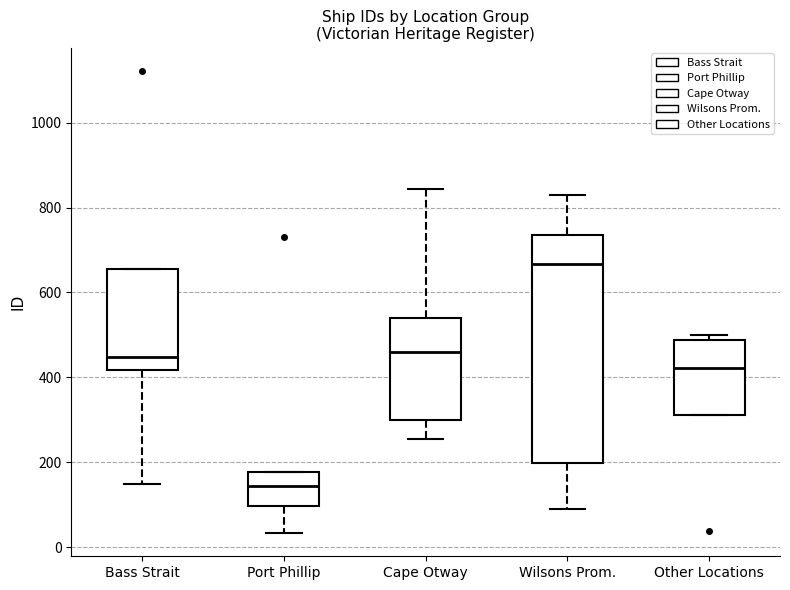

Reading left to right, read every box against the y-axis: the position of its median line, the range the box covers, and the ends of its whiskers. The values are not printed on the chart, so give them approximately, as read against the axis.

Bass Strait: median 440, box 420 to 660, whiskers 140 to 660
Port Phillip: median 140, box 100 to 180, whiskers 40 to 180
Cape Otway: median 460, box 300 to 540, whiskers 260 to 840
Wilsons Prom.: median 660, box 200 to 740, whiskers 100 to 840
Other Locations: median 420, box 320 to 480, whiskers 320 to 500